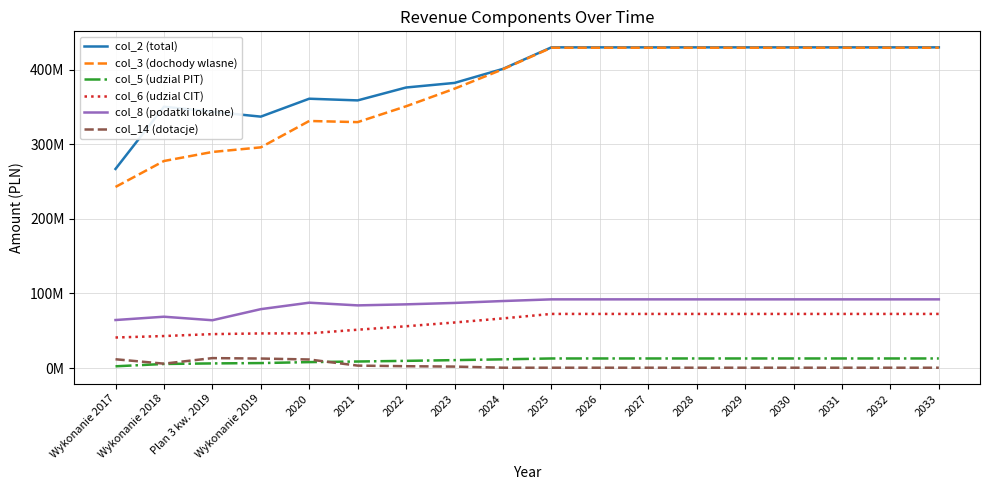

True or false: col_14 (dotacje) has more than 2 points higher than both neighbors.

False